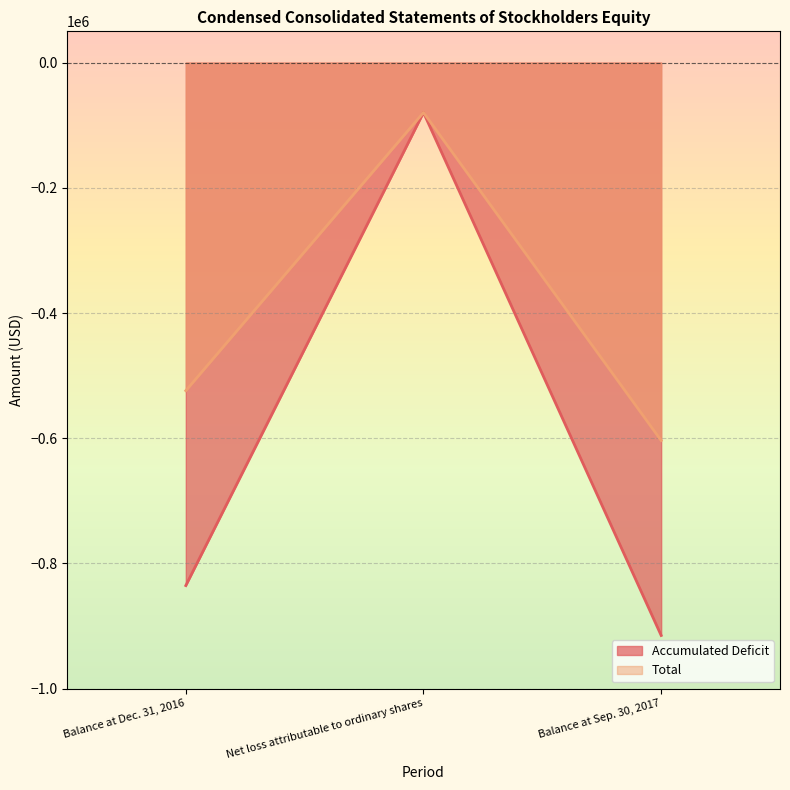

How many lines are shown in the chart?

2